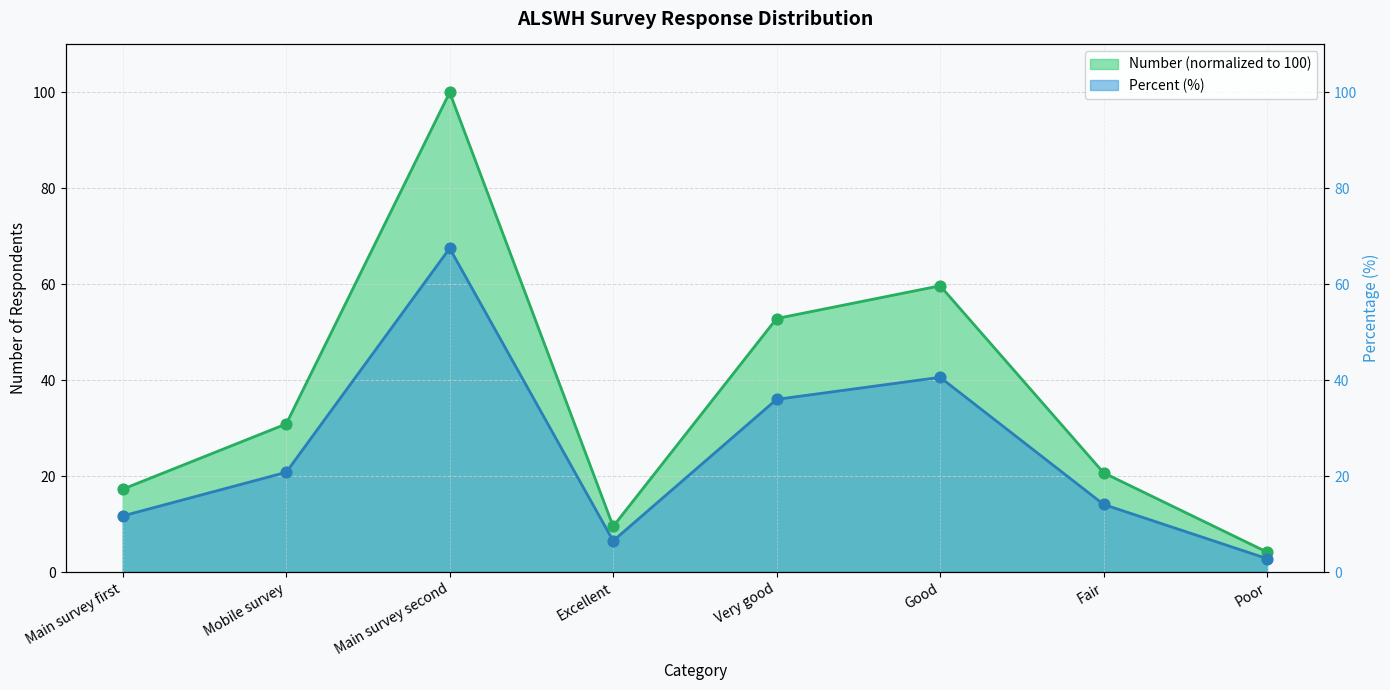

Which series has the largest Y range (max minus min)?

Number